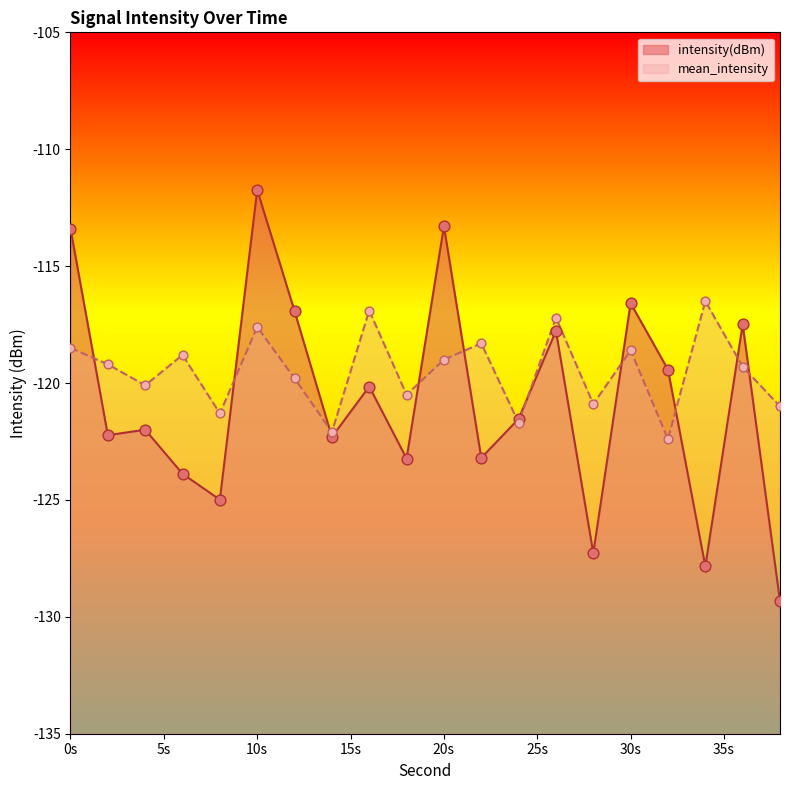

What are all the series names shown in the legend?

intensity(dBm), mean_intensity